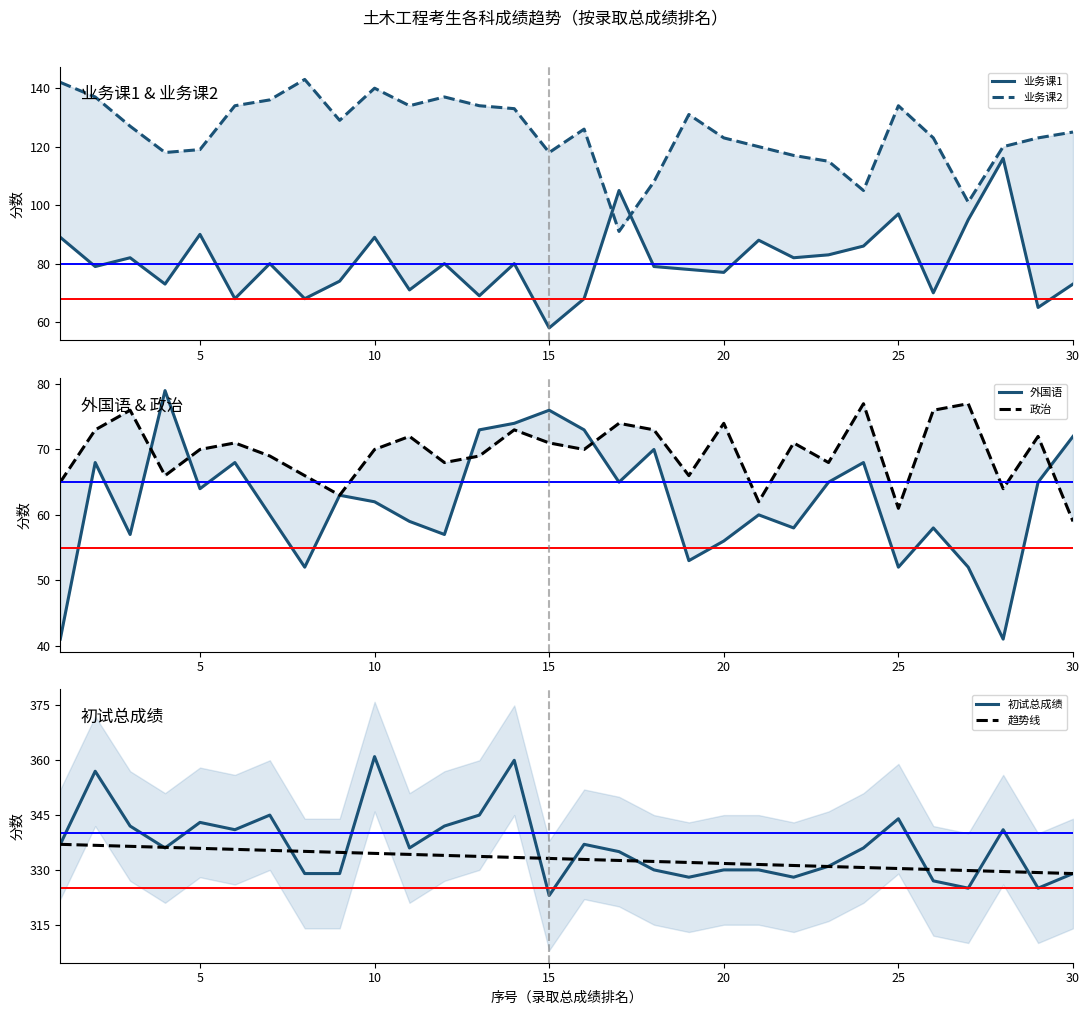

What is the difference between the maximum and second lowest values in the 业务课1 series?

51.0